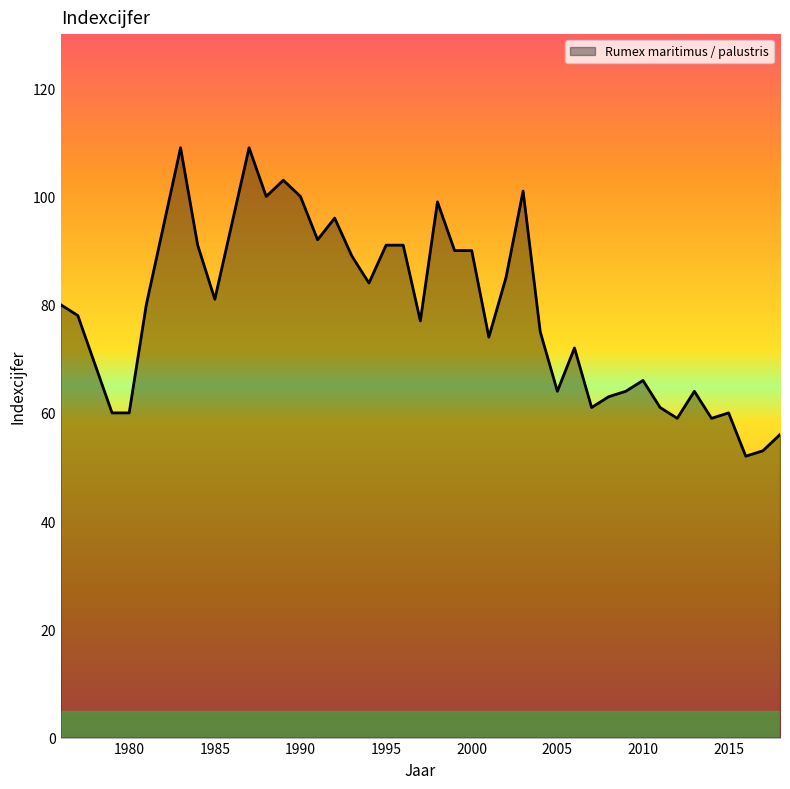

True or false: there are more than 0 points higher than both neighbors.

True